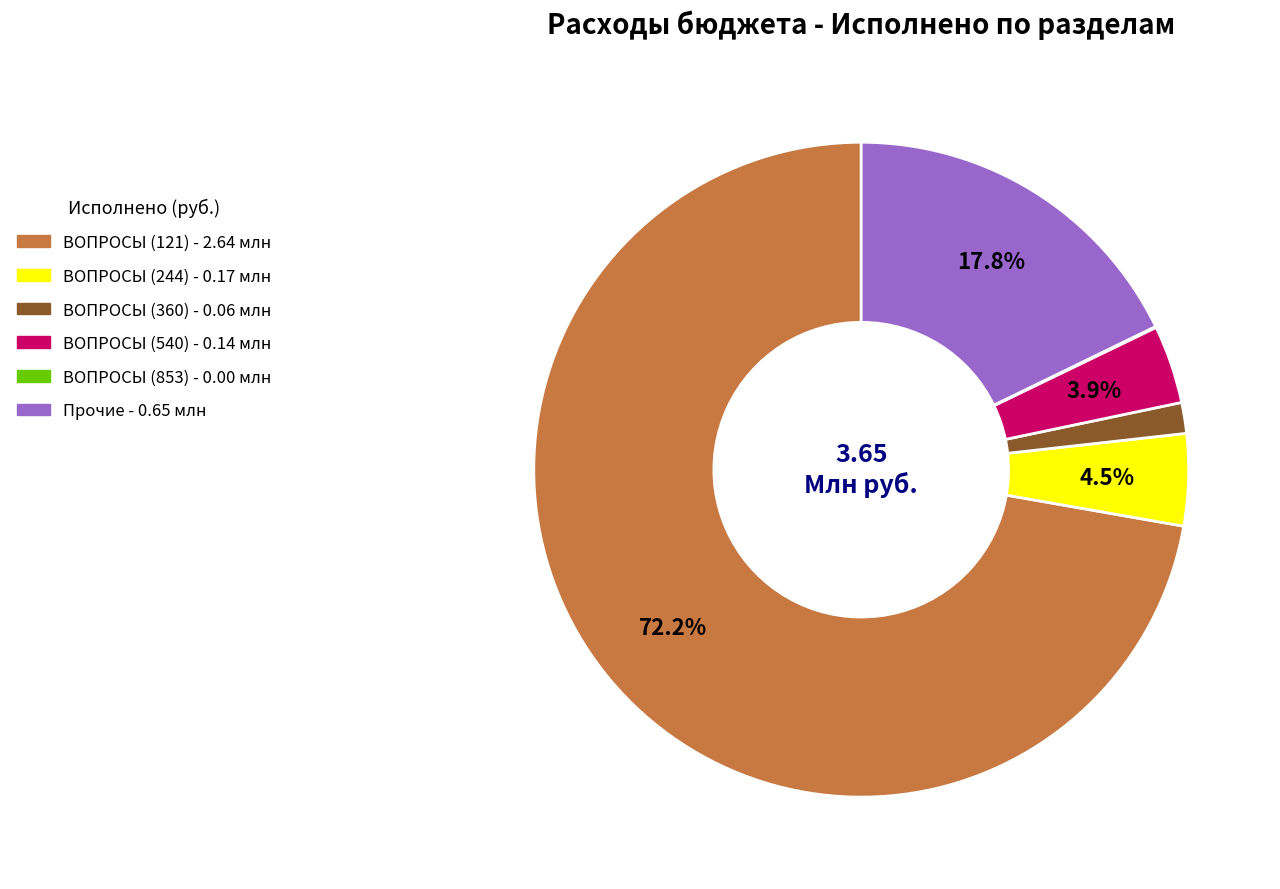

Is there a majority slice in this chart?

Yes